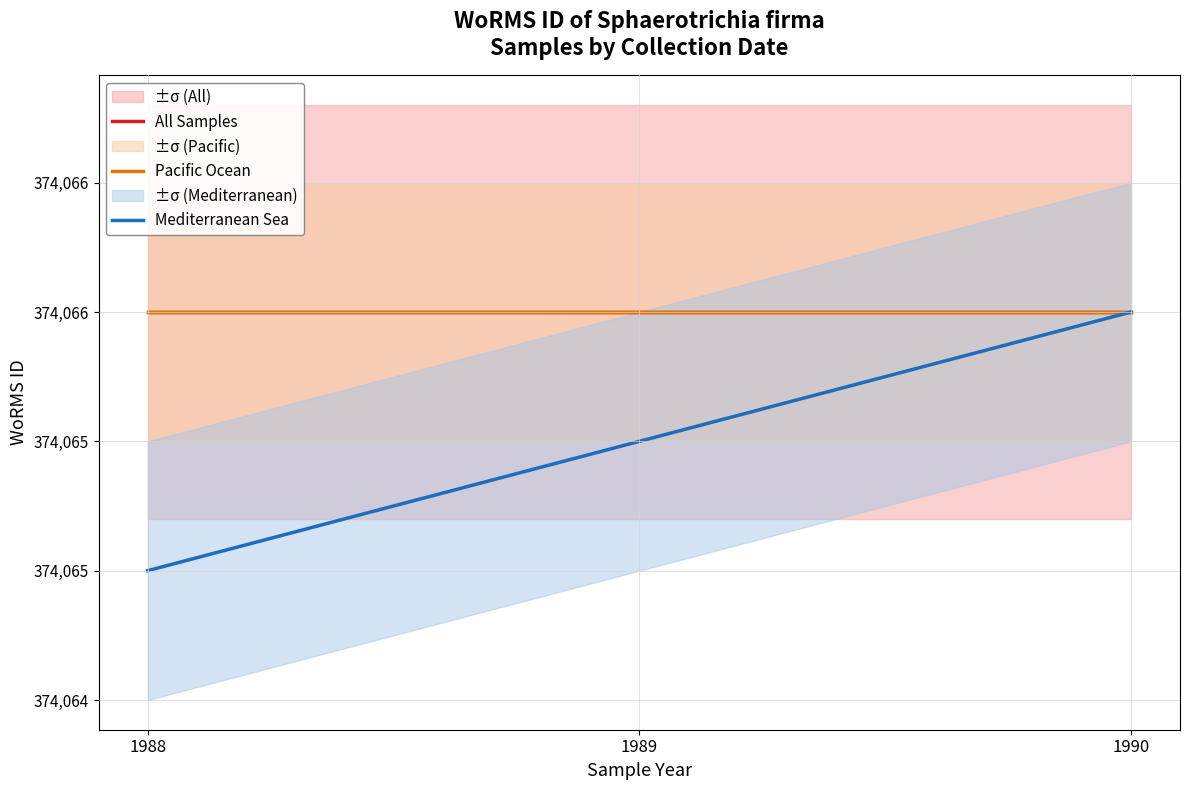

The value of Mediterranean Sea at 1988 is 374065.0. True or false?

True